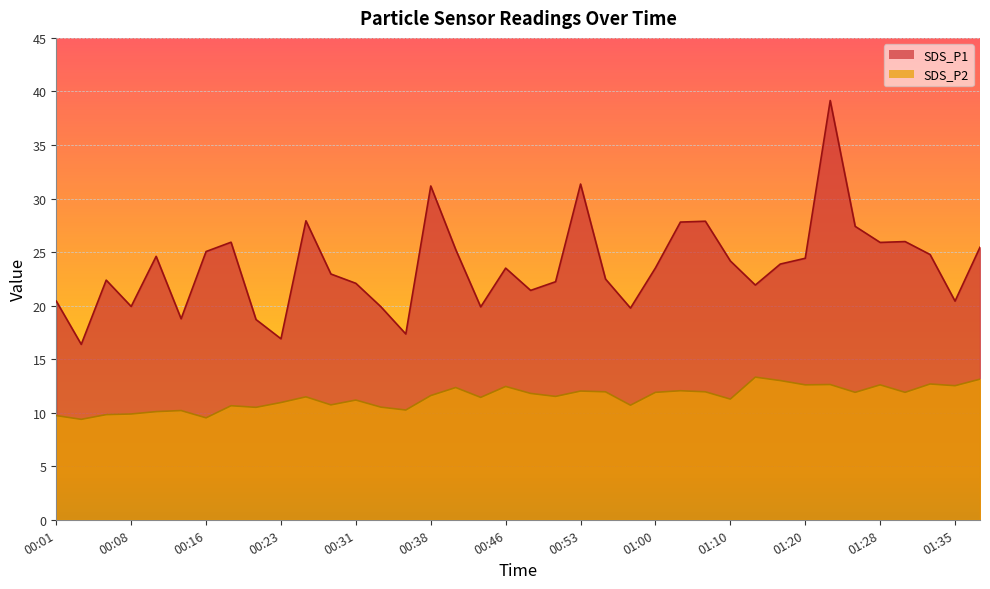

What is the spread (max minus min) of values at 00:06?

12.6